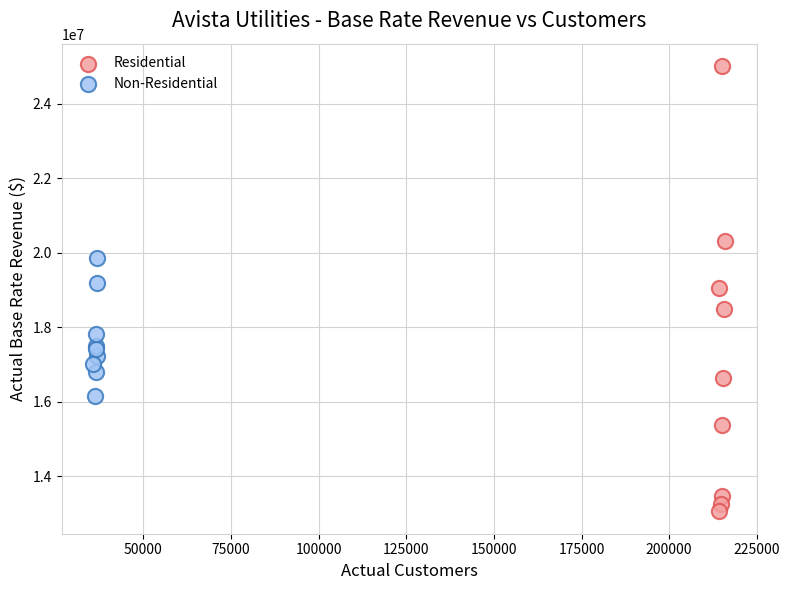

Which series contains the lowest Y value?

Residential